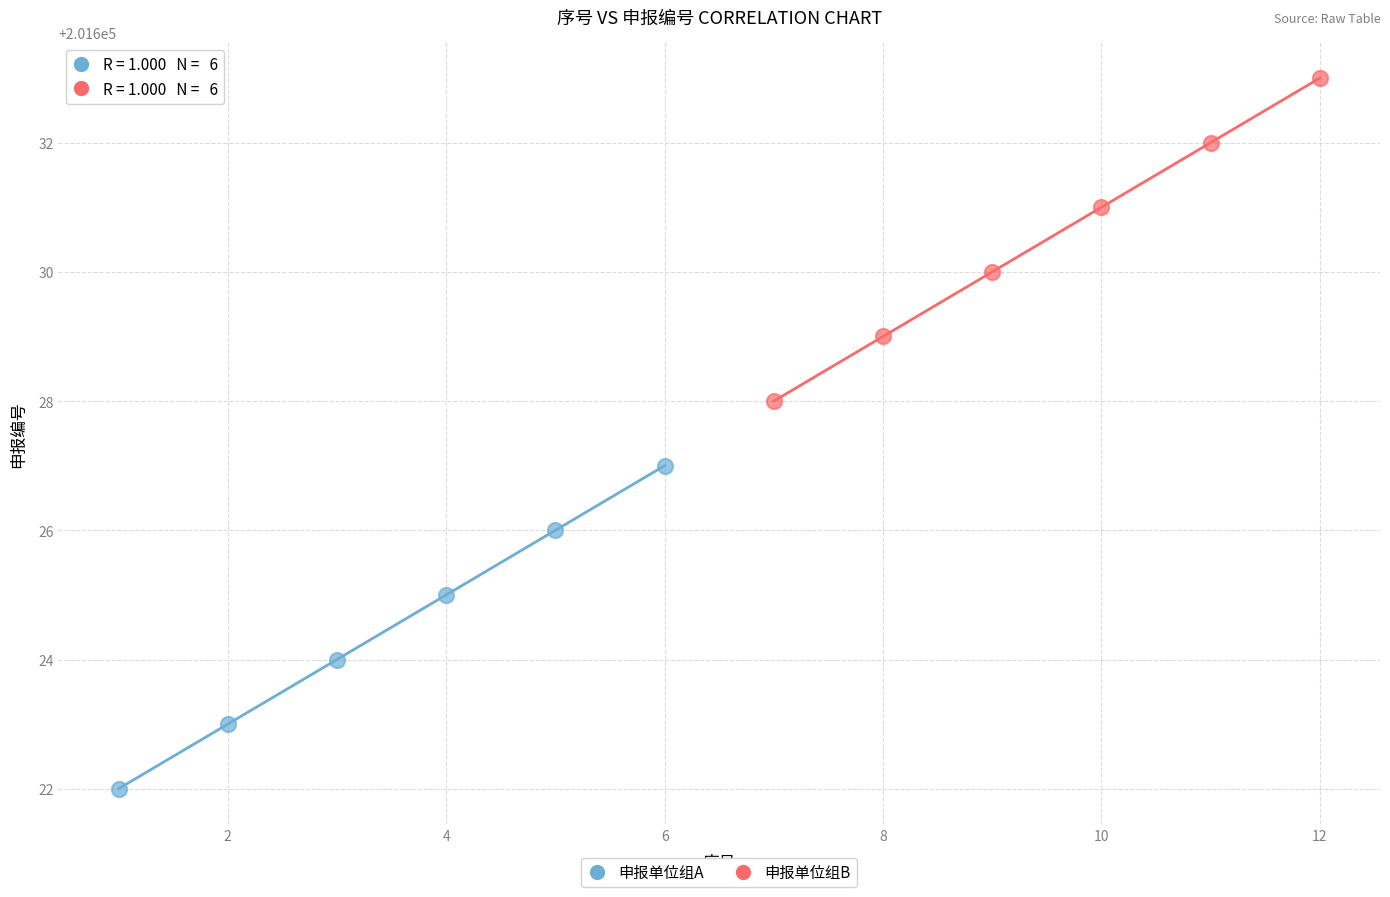

Which series reaches the minimum Y coordinate?

申报单位组A